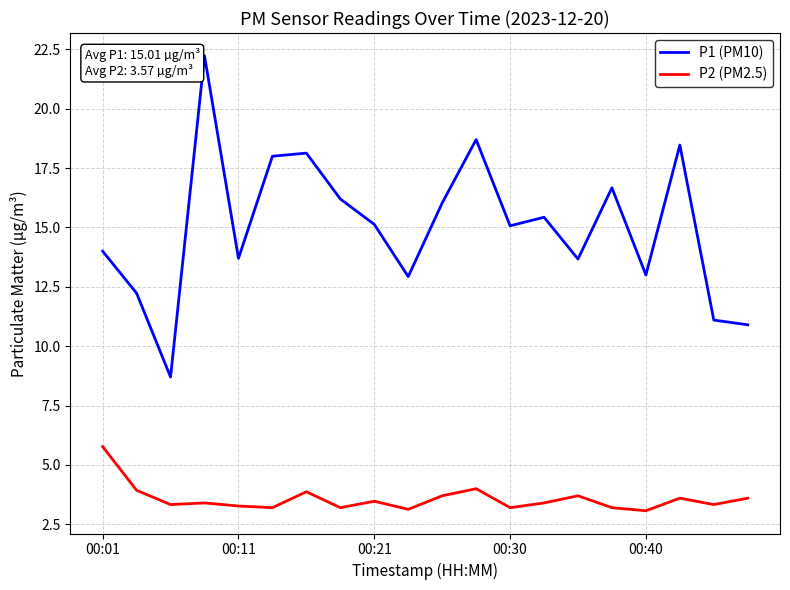

True or false: P2 (PM2.5) and P1 (PM10) cross at least once.

False